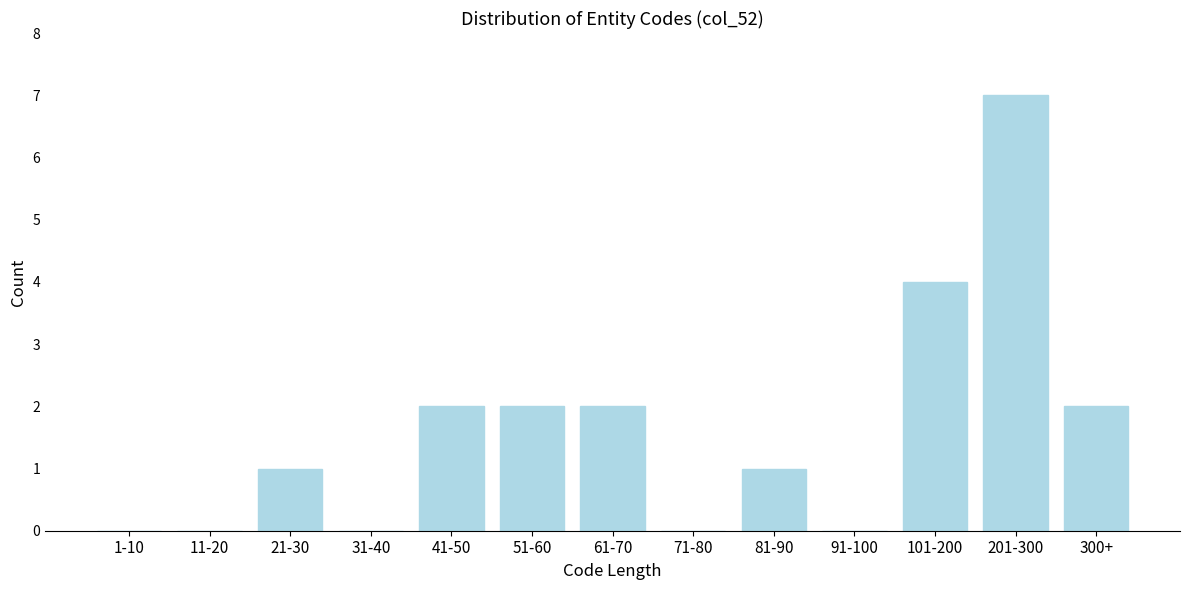

Reading right to left, transcribe all the data shown in this chart.

300+=2	201-300=7	101-200=4	91-100=0	81-90=1	71-80=0	61-70=2	51-60=2	41-50=2	31-40=0	21-30=1	11-20=0	1-10=0